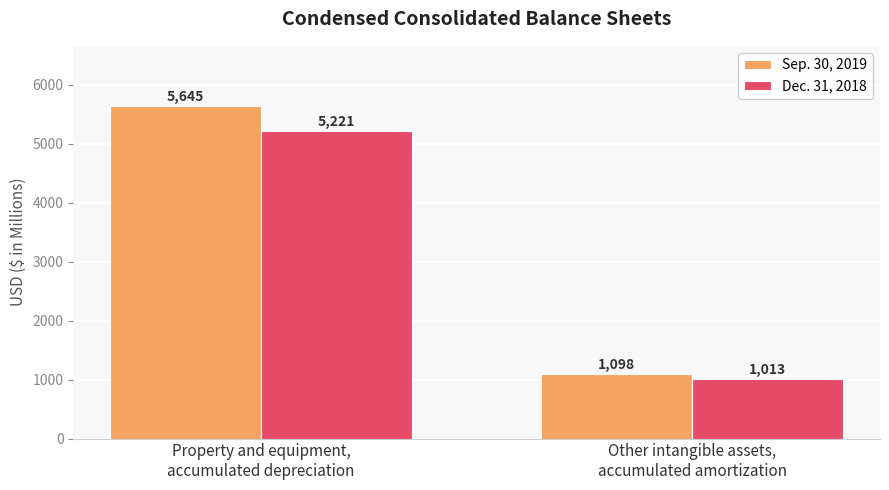

What is the sum of the Dec. 31, 2018 values at Property and equipment,
accumulated depreciation and Other intangible assets,
accumulated amortization?

6234